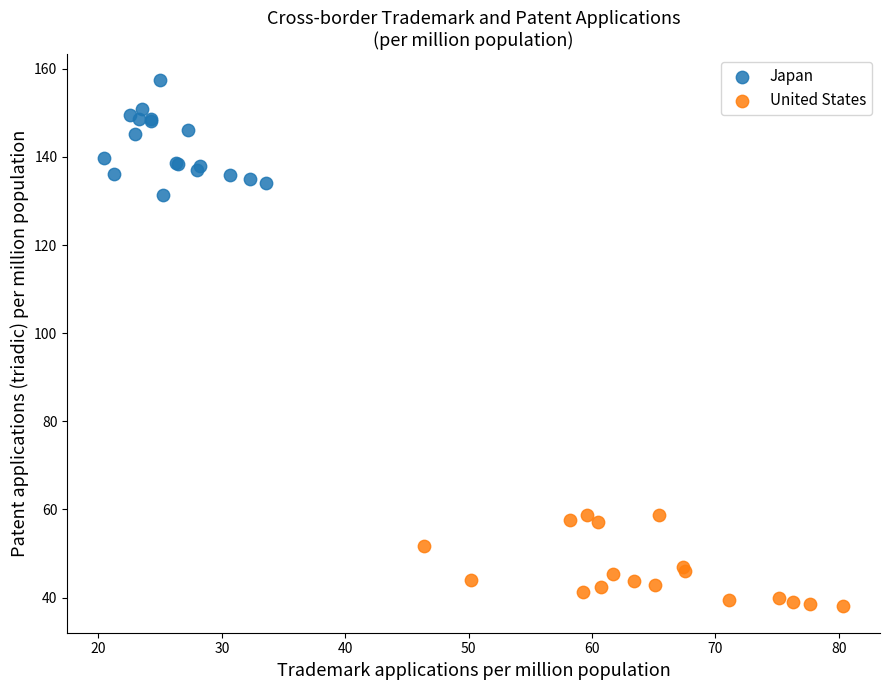

Which series contains the highest Y value?

Japan